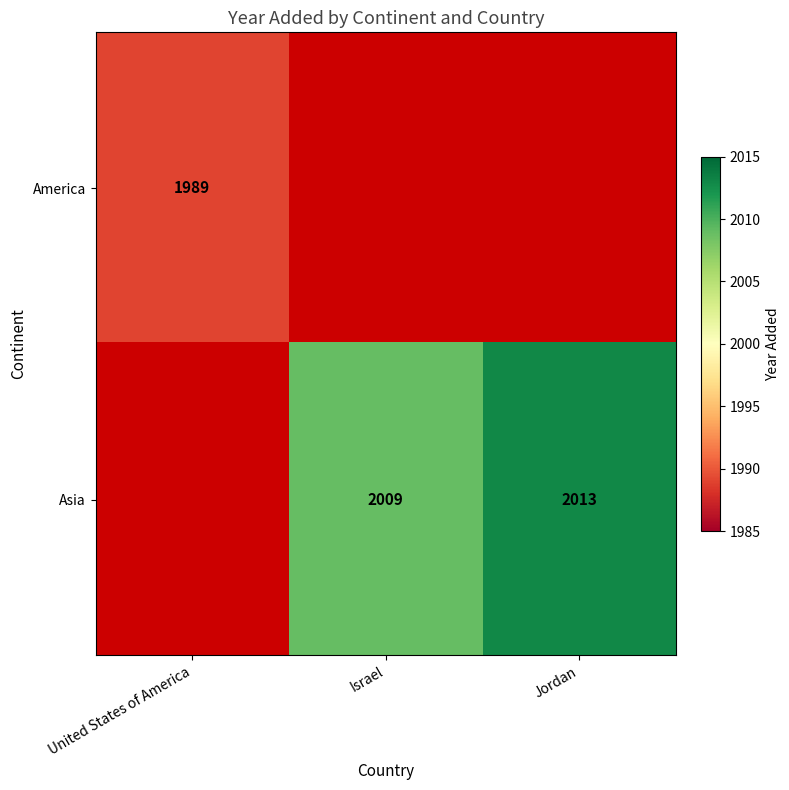

Is the value of America at United States of America greater than the value of Asia at Israel?

No